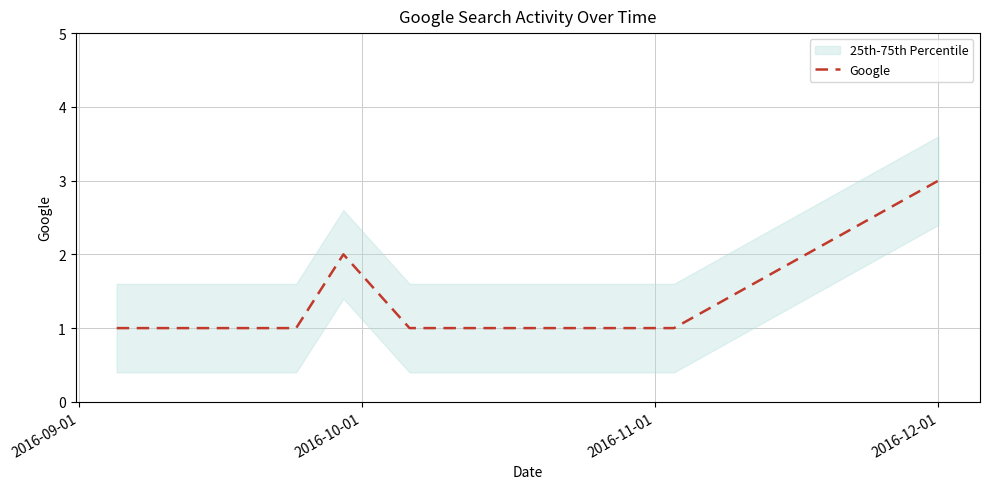

What is the maximum value for Google?

3